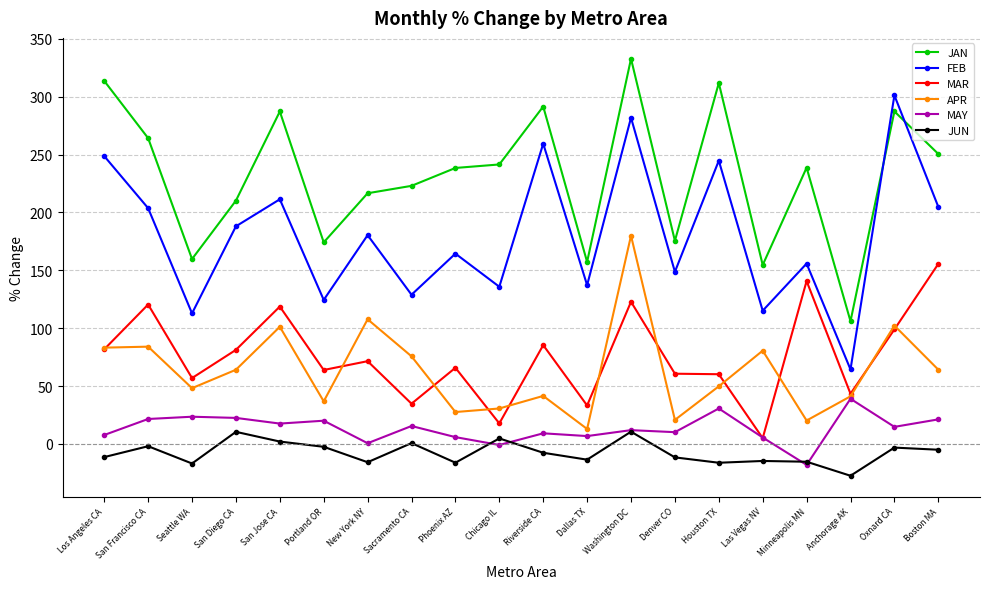

How many times do JAN and FEB cross each other?

2